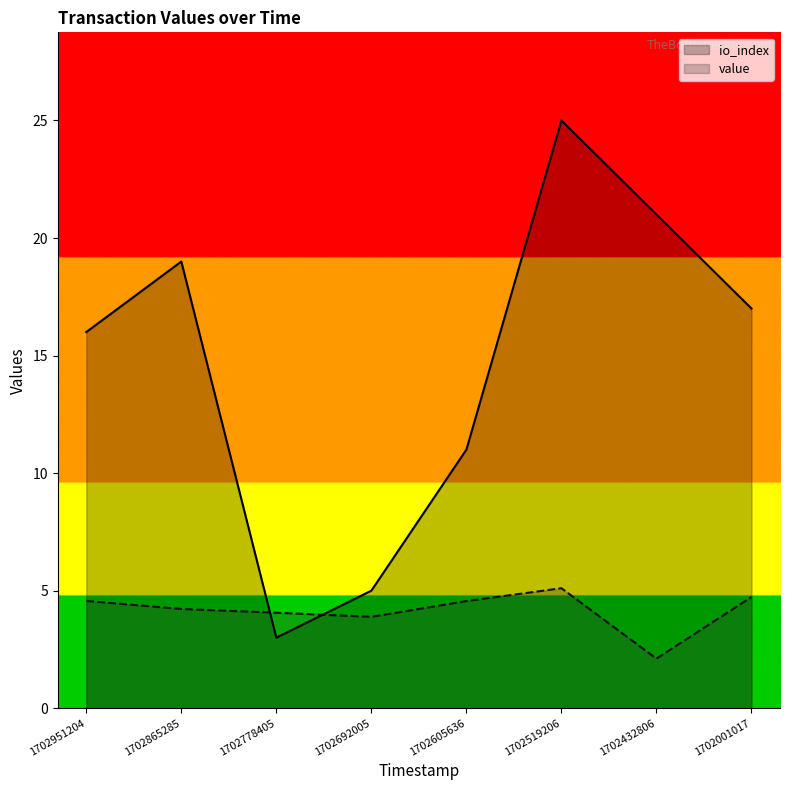

List the series in order of their overall mean, highest first.

io_index, value